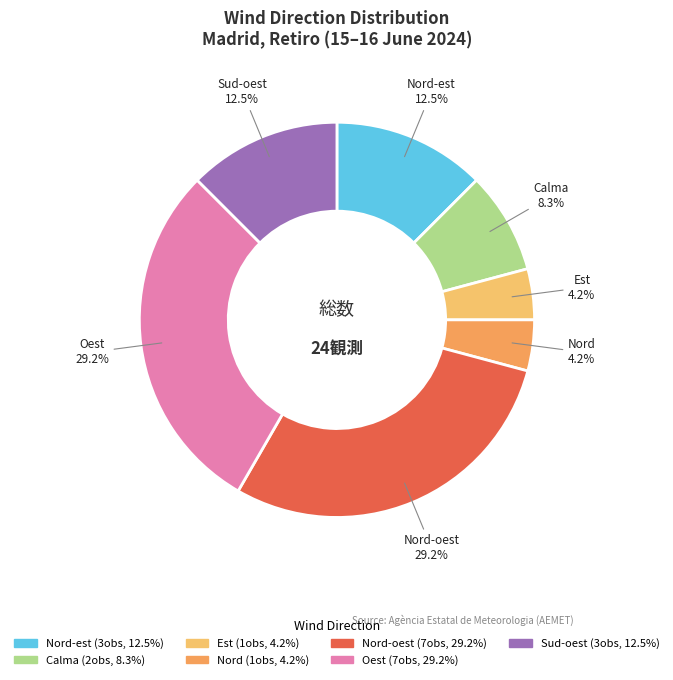

Does any single category account for the majority?

No